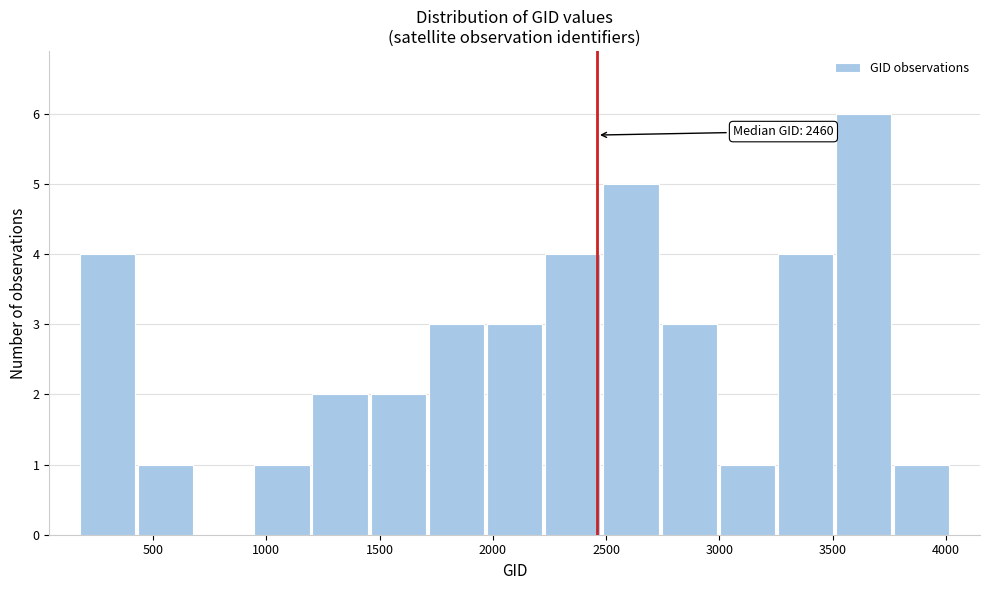

Which range on the x-axis has the tallest bar?

3500 to 3750